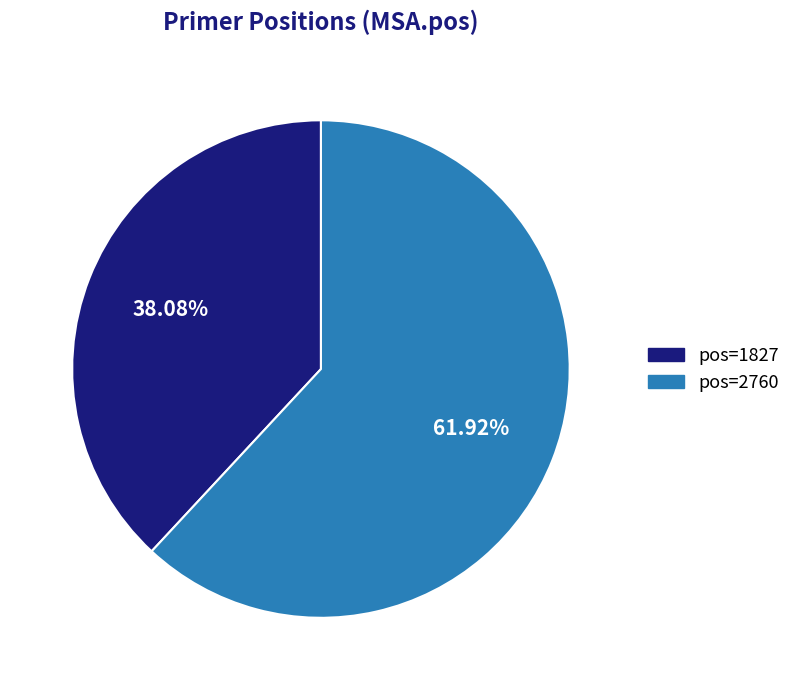

Does any single category account for the majority?

Yes